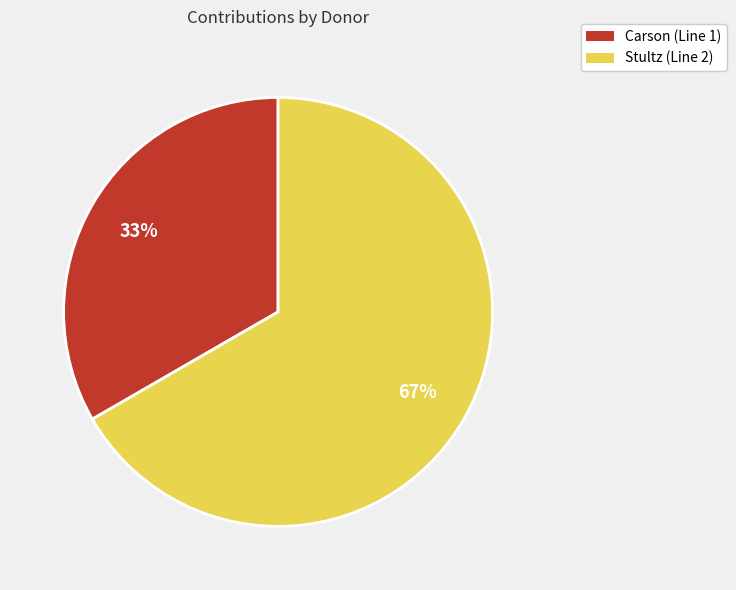

Is there any slice that represents more than half of the pie?

Yes